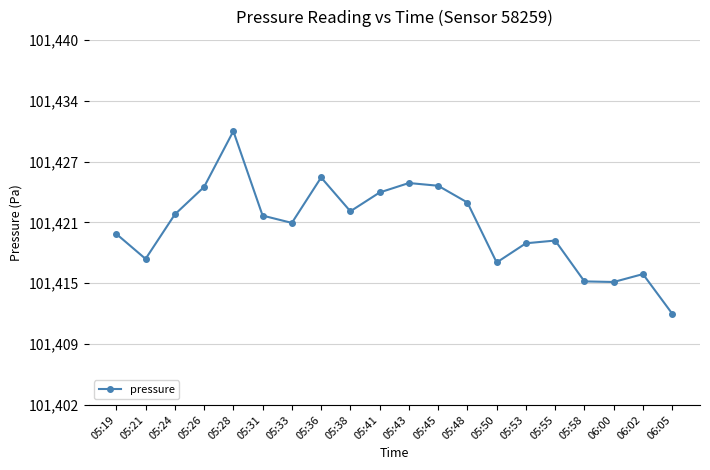

How many points are lower than both their immediate neighbors (excluding endpoints)?

5